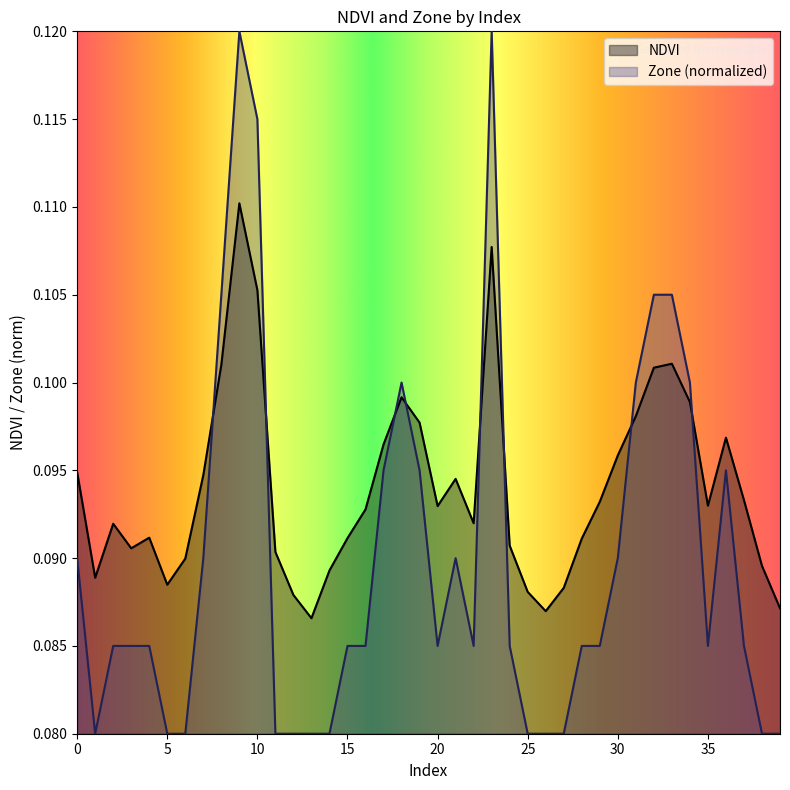

True or false: Zone and NDVI cross at least once.

True